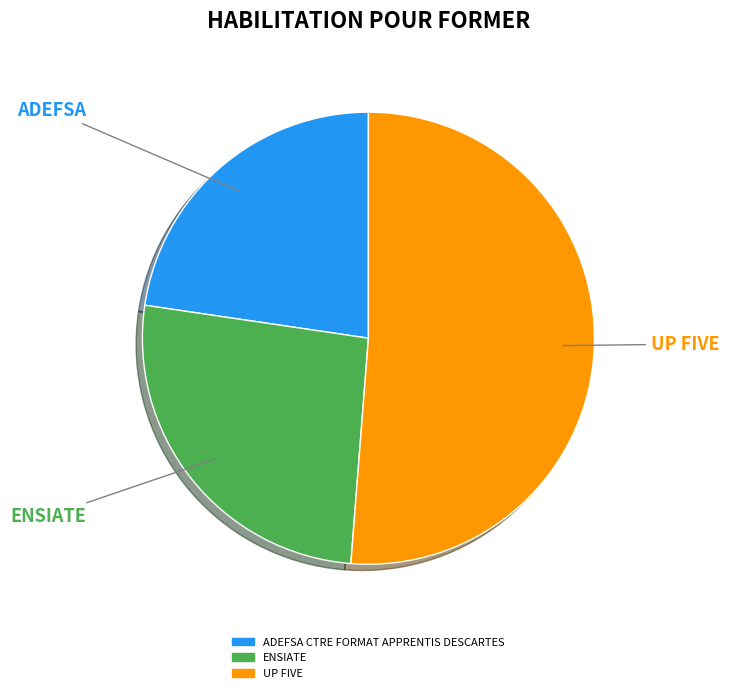

How many slices are in this pie chart?

3